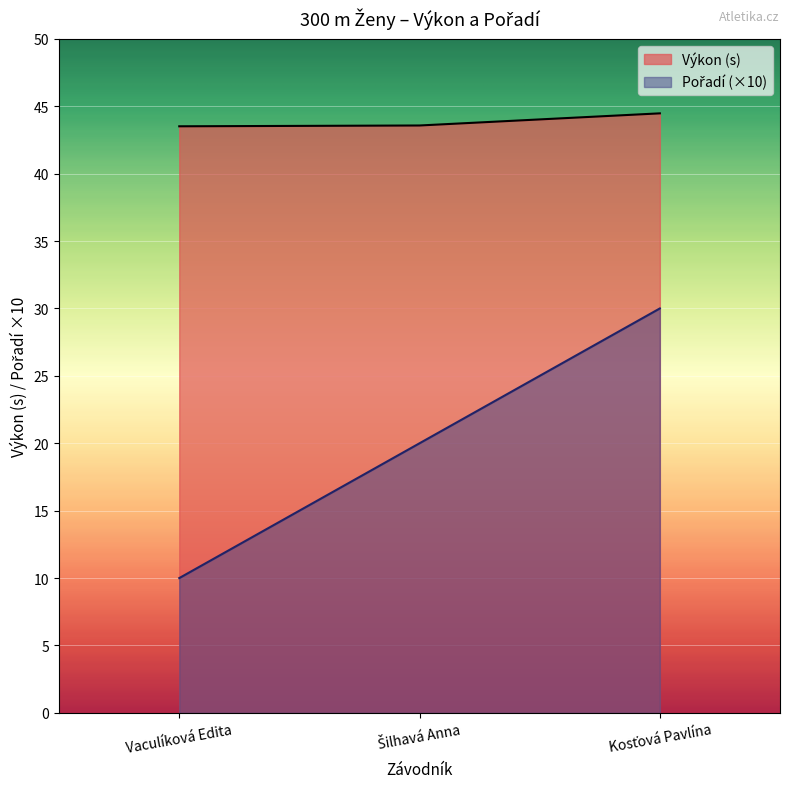

What value does the Výkon series have at Kosťová Pavlína?

44.5